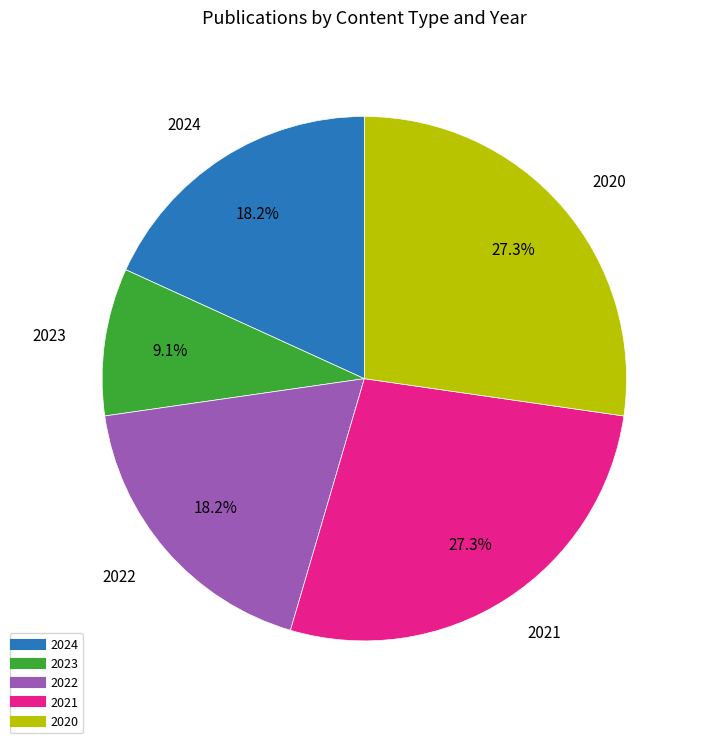

Is there any slice that represents more than half of the pie?

No